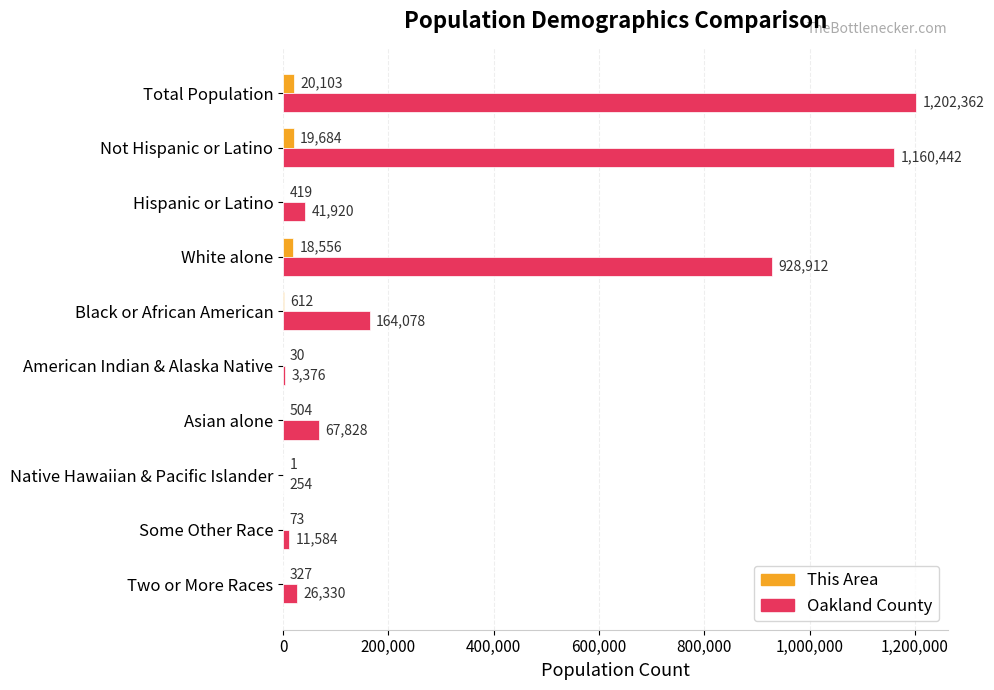

Which series has the widest spread of values?

Oakland County